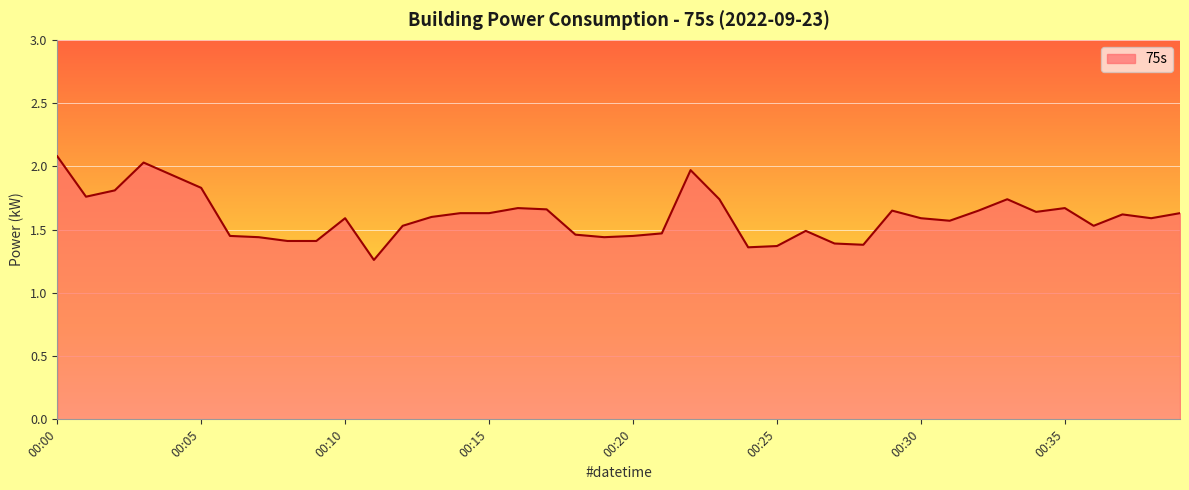

What is the difference between the maximum and minimum values?

0.8